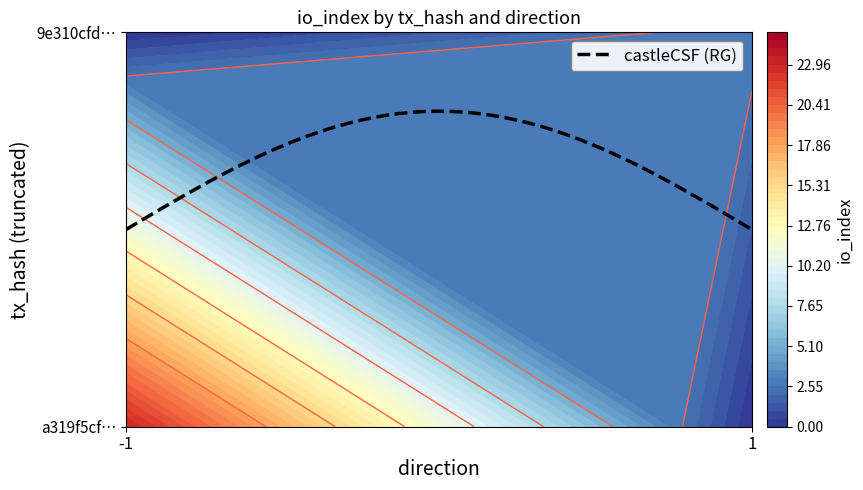

Count the a319f5cfa3e4161e095201be60b4fc3c8e235d3 values in the range -1 to 23.

2